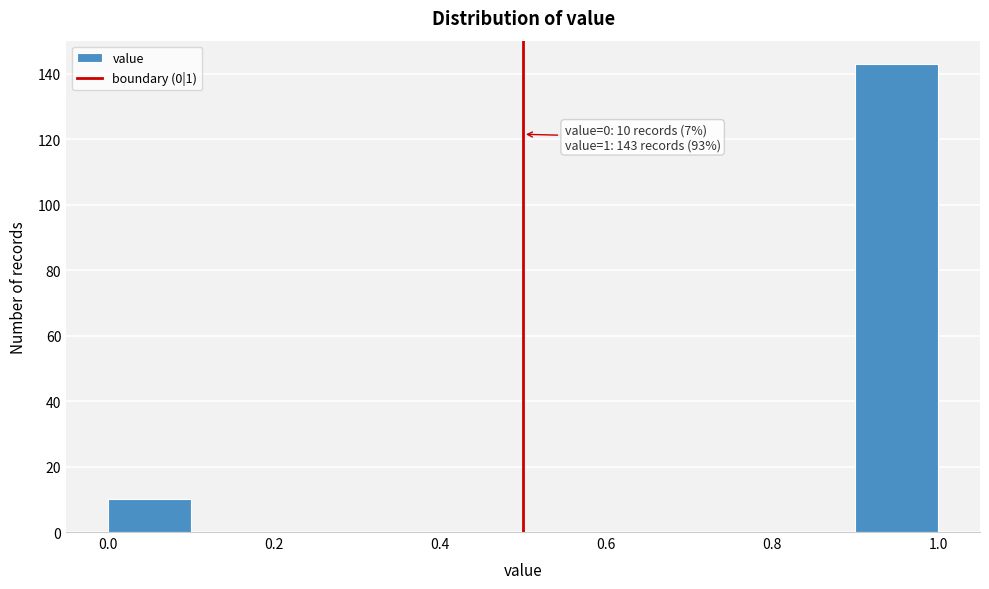

Over which range of the x-axis is the bar tallest?

0.9 to 1.0